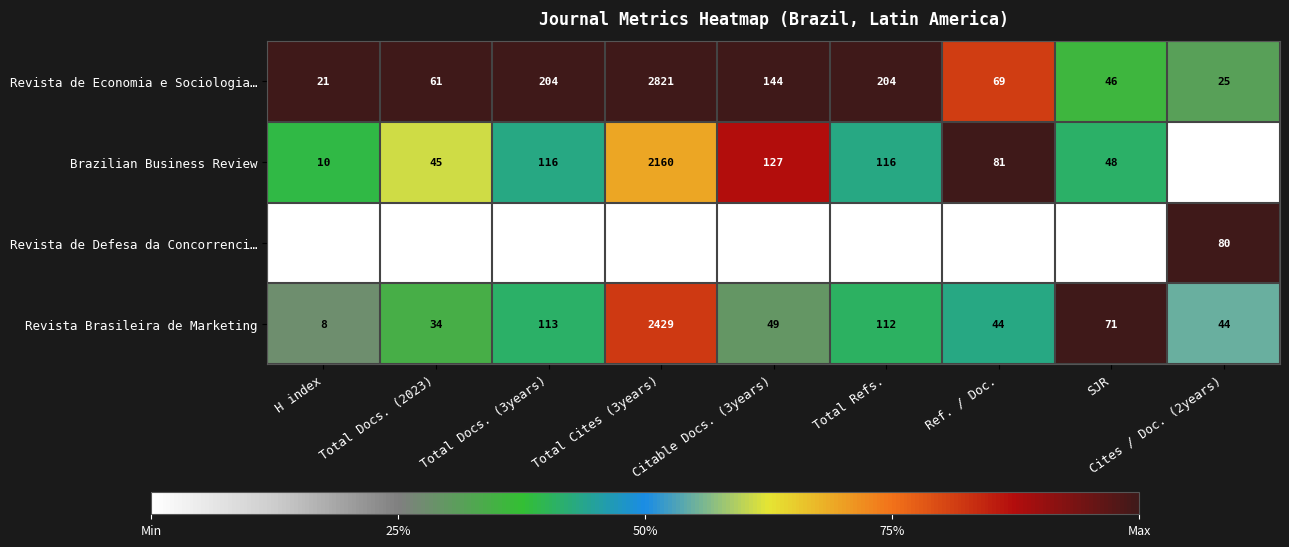

What is the total value across all series at Cites / Doc. (2years)?

149